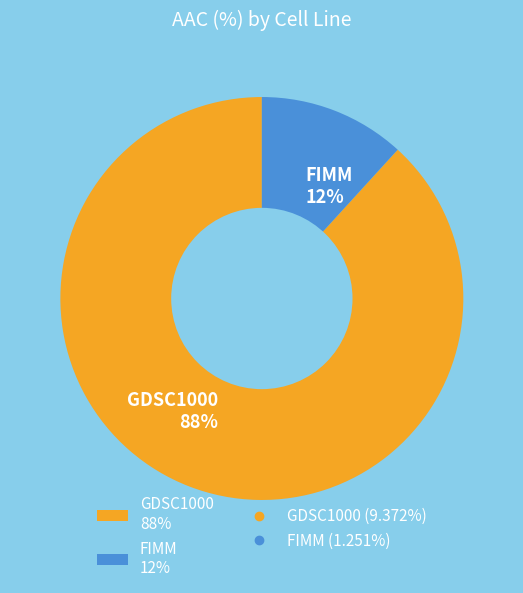

To the nearest percent, what is the average slice percentage?

50%